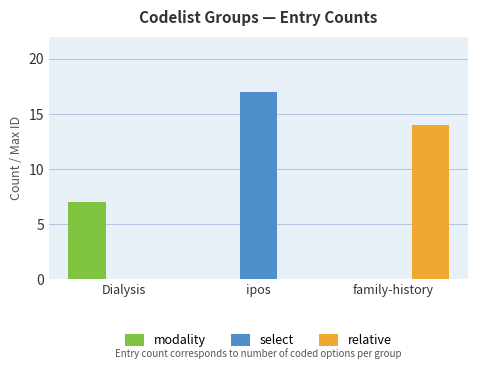

What is the sum of the modality values at ipos and Dialysis?

7